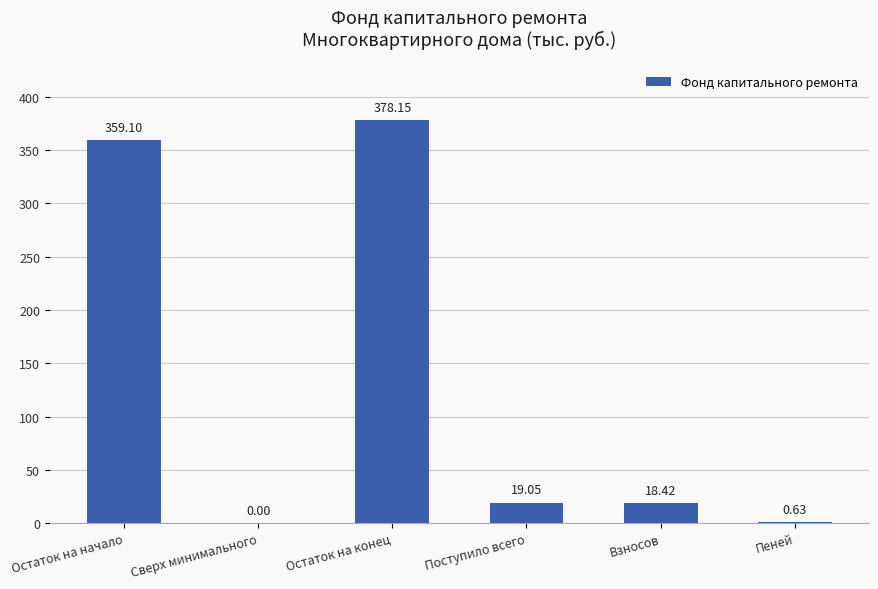

Between Сверх минимального and Остаток на конец, which is larger?

Остаток на конец